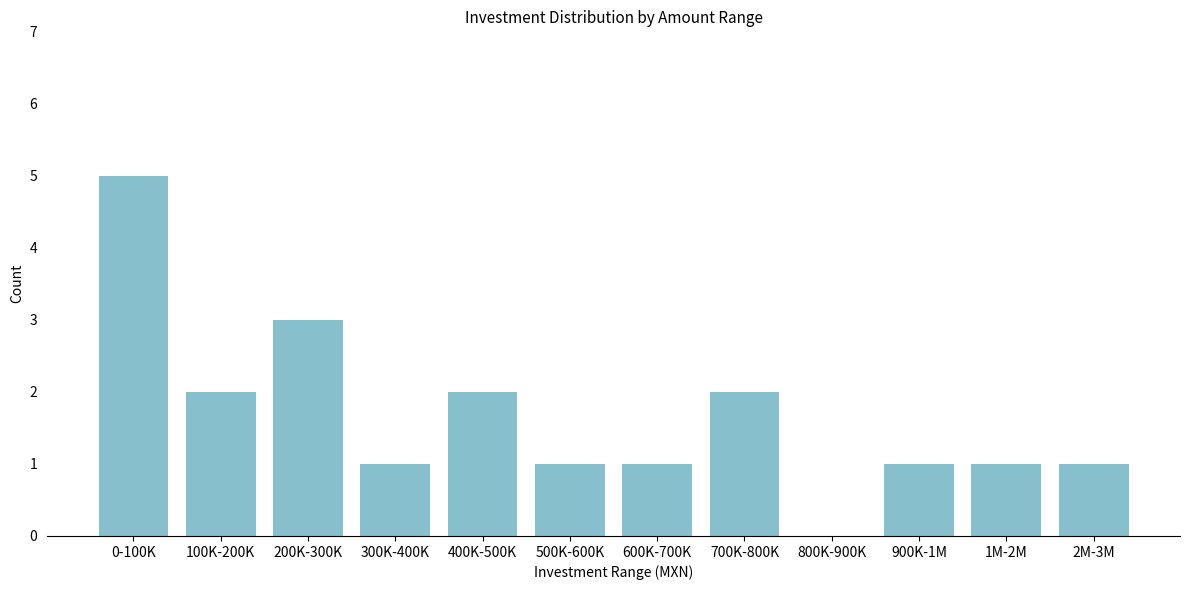

Reading left to right, list all the values displayed in this chart.

0-100K=5	100K-200K=2	200K-300K=3	300K-400K=1	400K-500K=2	500K-600K=1	600K-700K=1	700K-800K=2	800K-900K=0	900K-1M=1	1M-2M=1	2M-3M=1